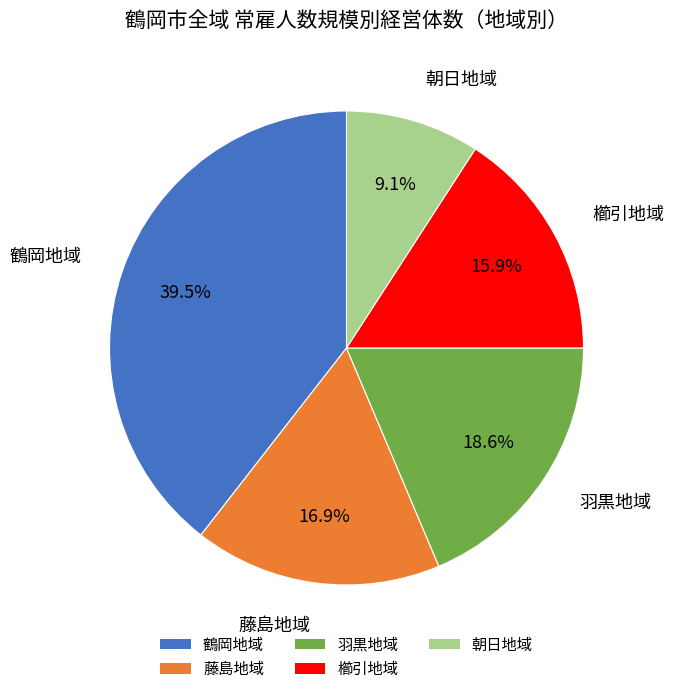

What is the total percentage of 藤島地域 and 朝日地域?

26.0%